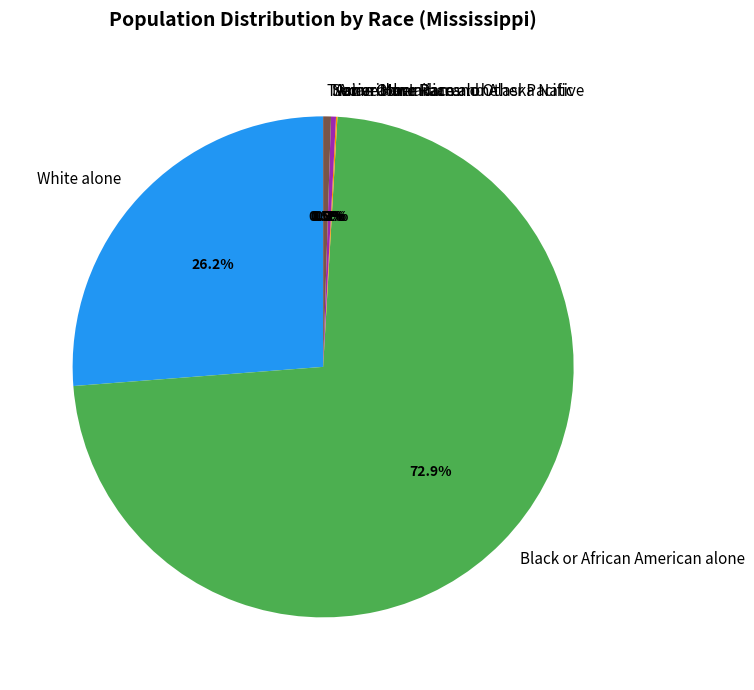

Is there any slice that represents more than half of the pie?

Yes